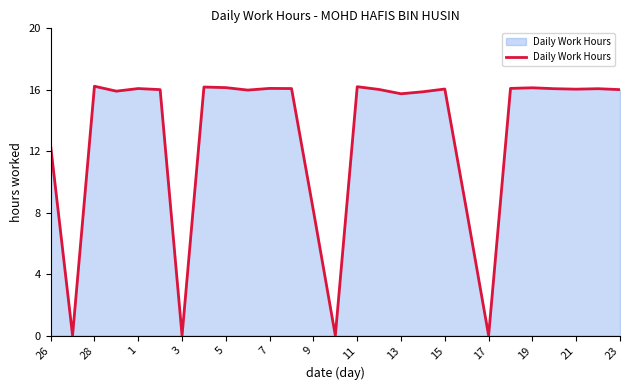

What is the greatest value displayed?

16.2